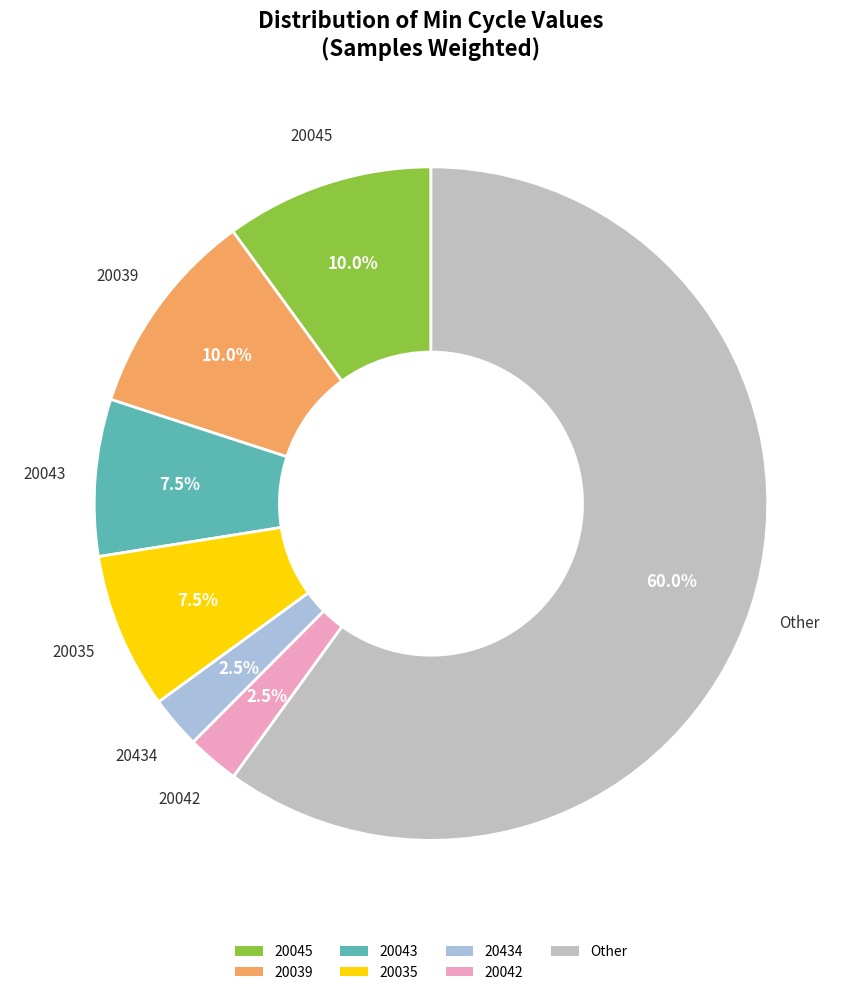

Which category accounts for the majority?

Other